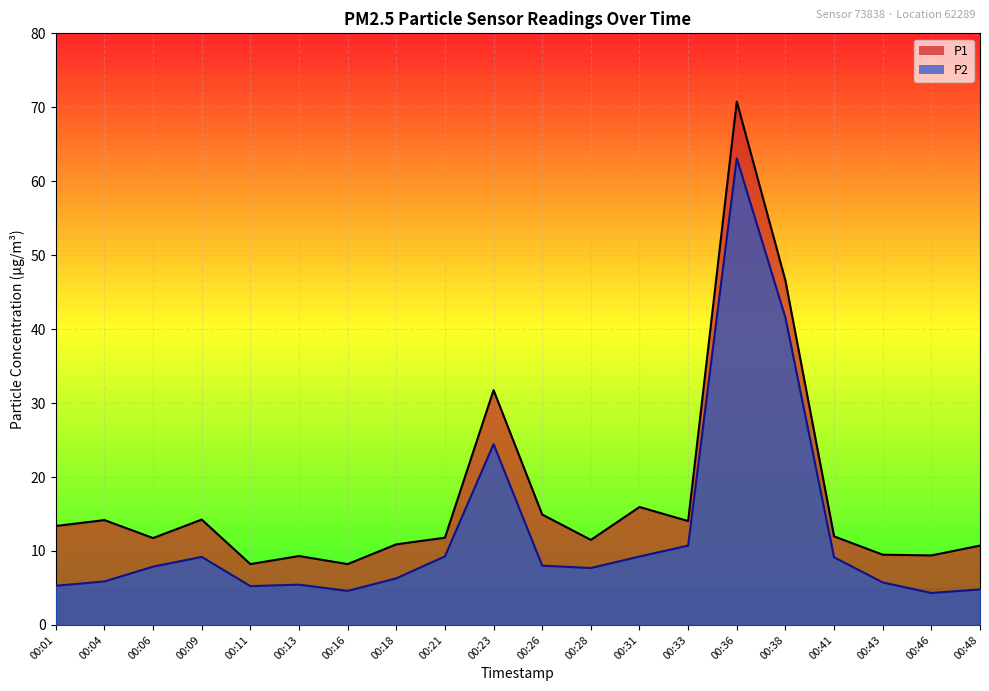

At which label is P1 closest to 39?

00:23